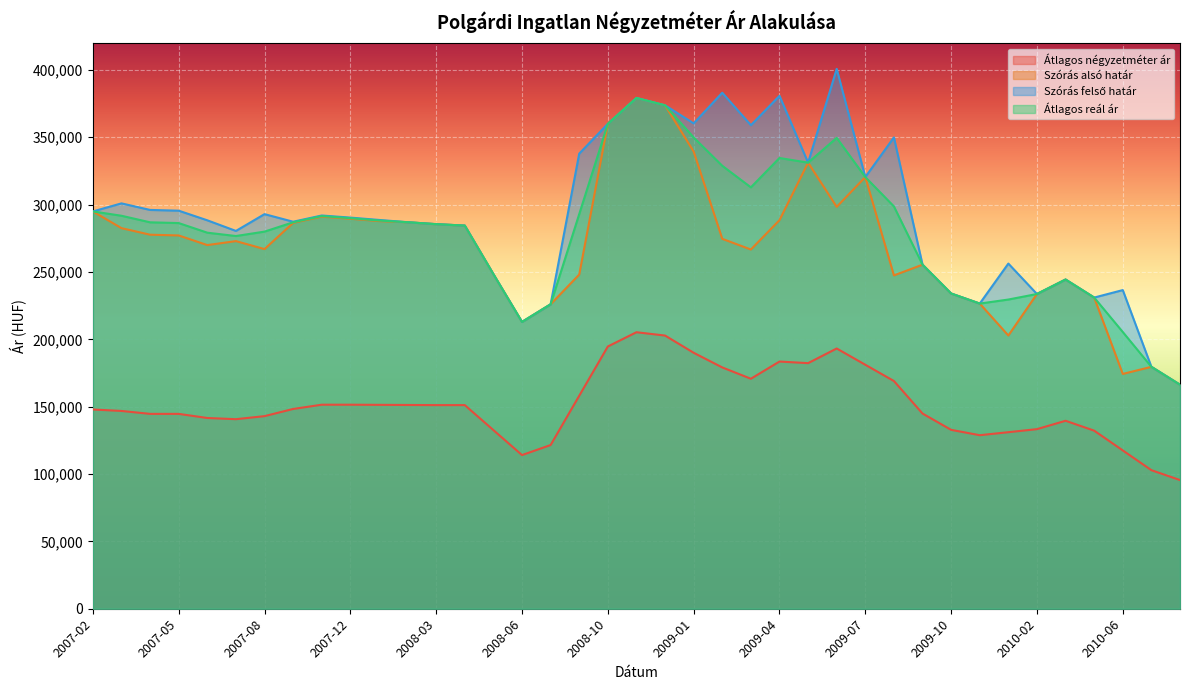

What is the value of the Szórás alsó határ point at the 17th from the left?

226006